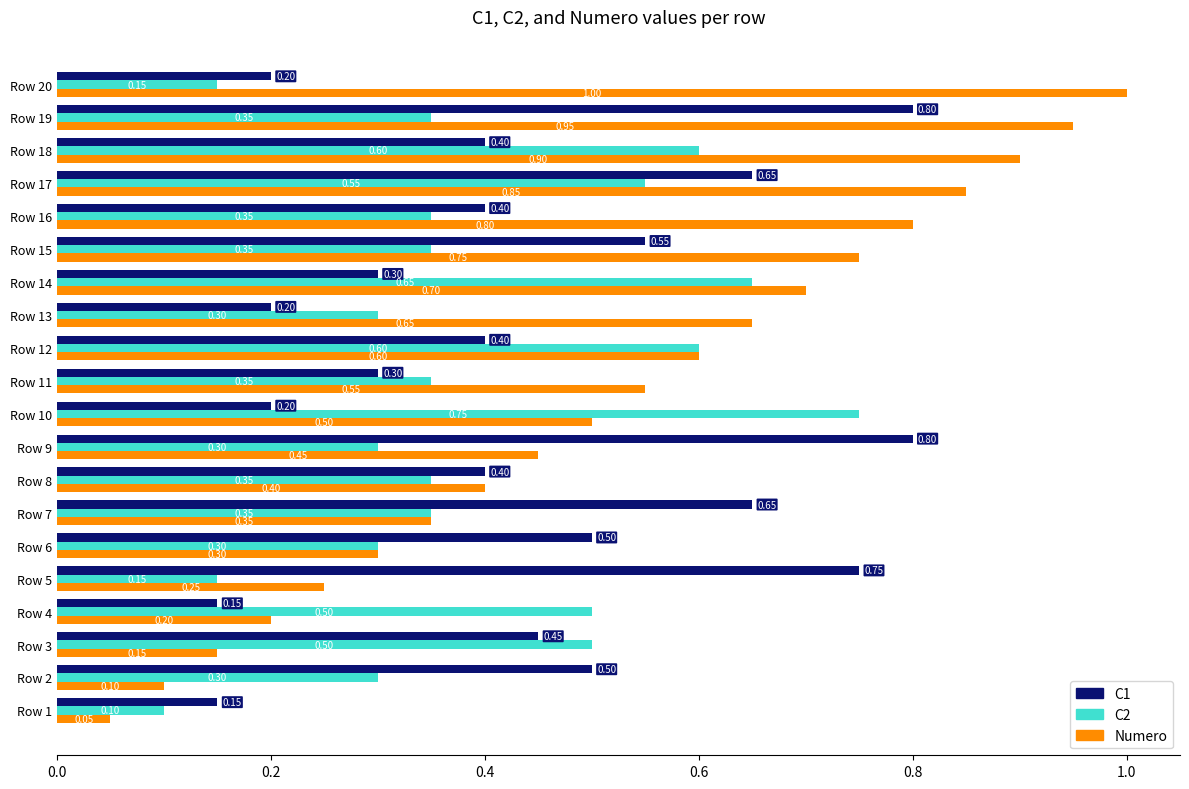

What is the sum of the C1 values at Row 17 and Row 15?

1.2